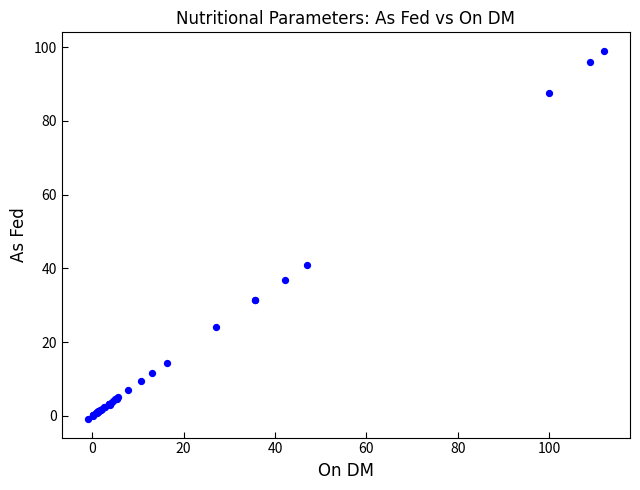

What Y value in the scatter plot is closest to 49?

41.0